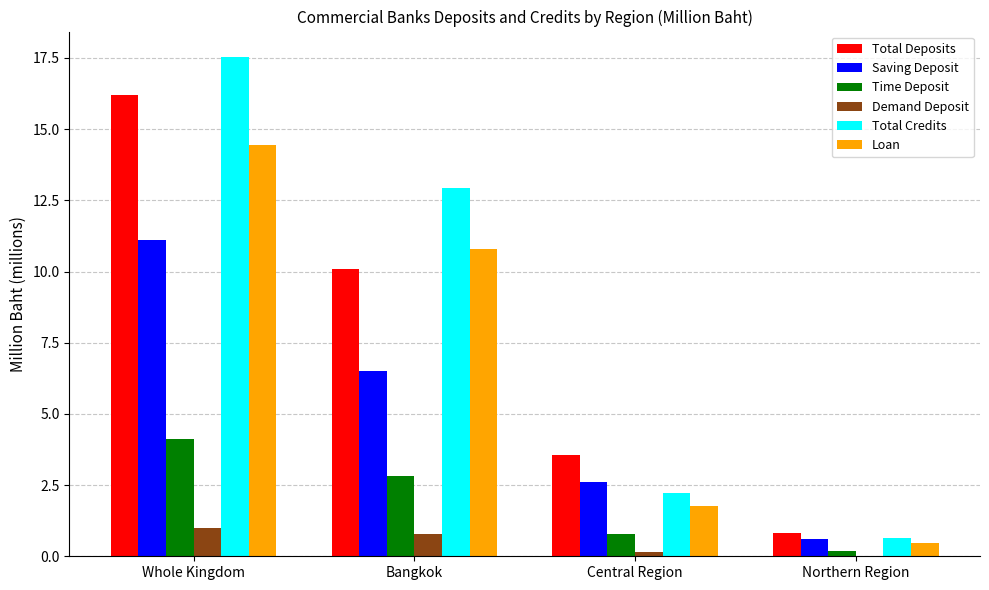

At which label is Total Credits closest to 9?

Bangkok